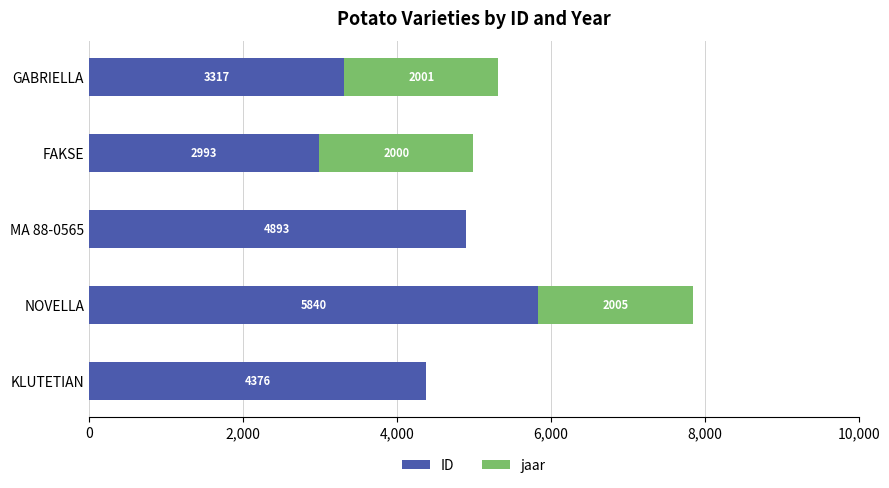

What is the total value across all series at KLUTETIAN?

4376